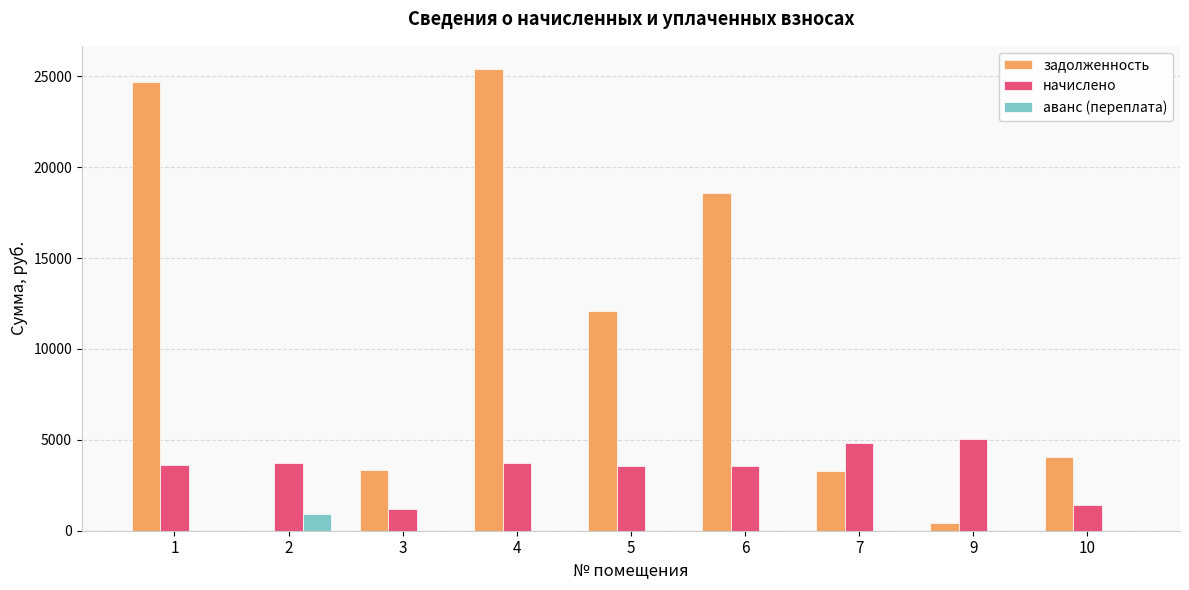

What is the maximum value for задолженность?

25410.2